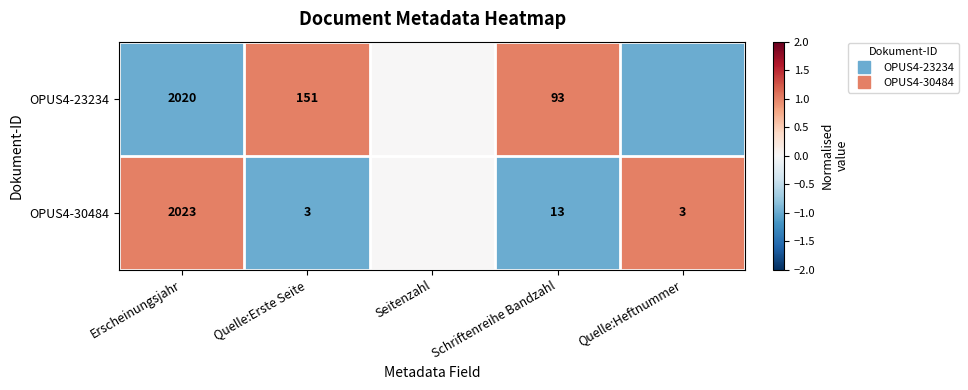

Where does the OPUS4-30484 series first go above 0?

Erscheinungsjahr